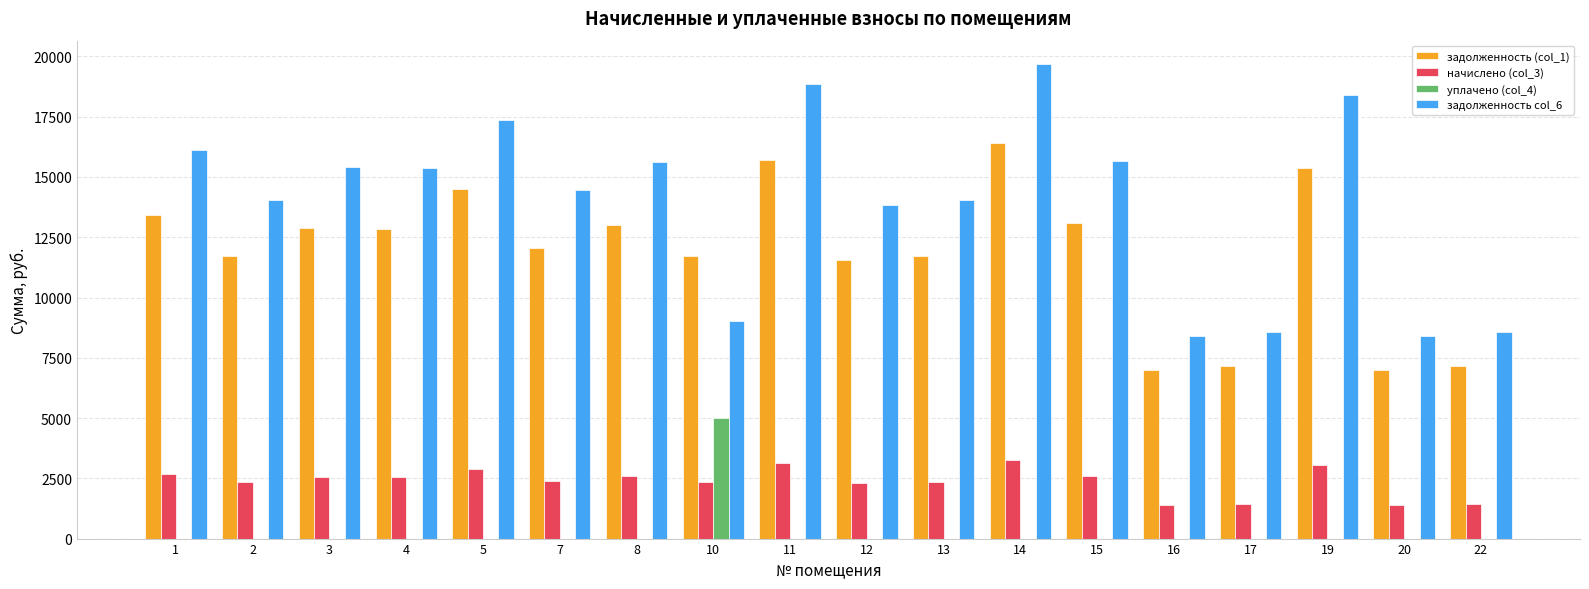

The value of начислено (col_3) at 13 is 2326.9. True or false?

True